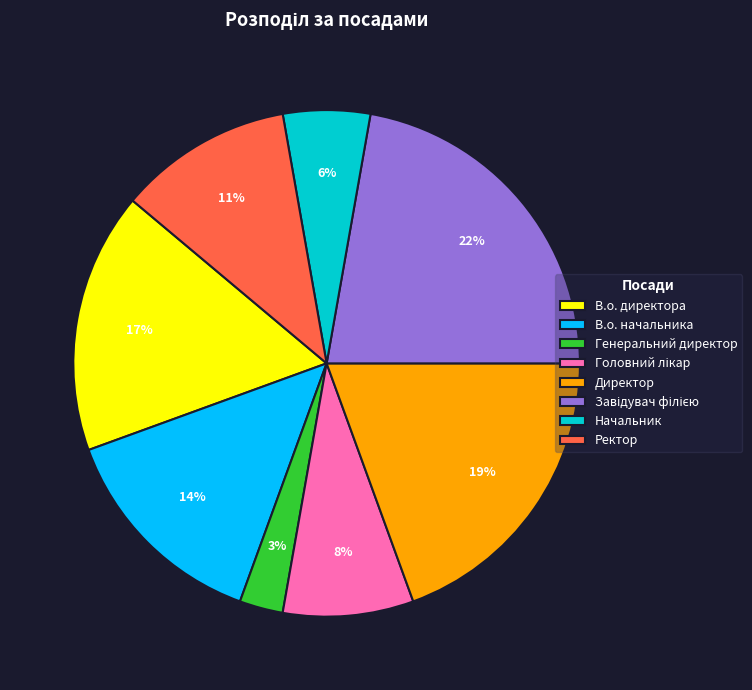

How many slices are in this pie chart?

8